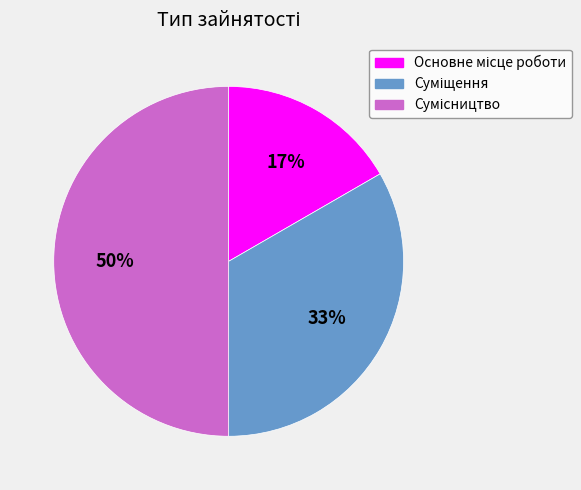

How many segments does this pie chart have?

3